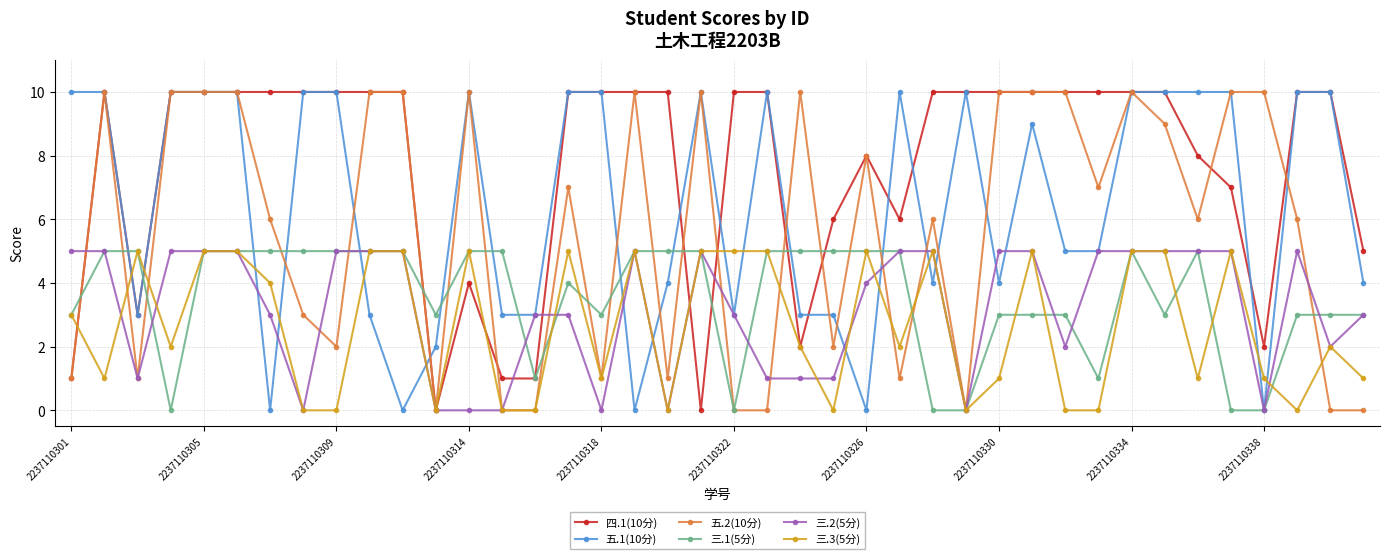

What are all the series names shown in the legend?

四.1(10分), 五.1(10分), 五.2(10分), 三.1(5分), 三.2(5分), 三.3(5分)